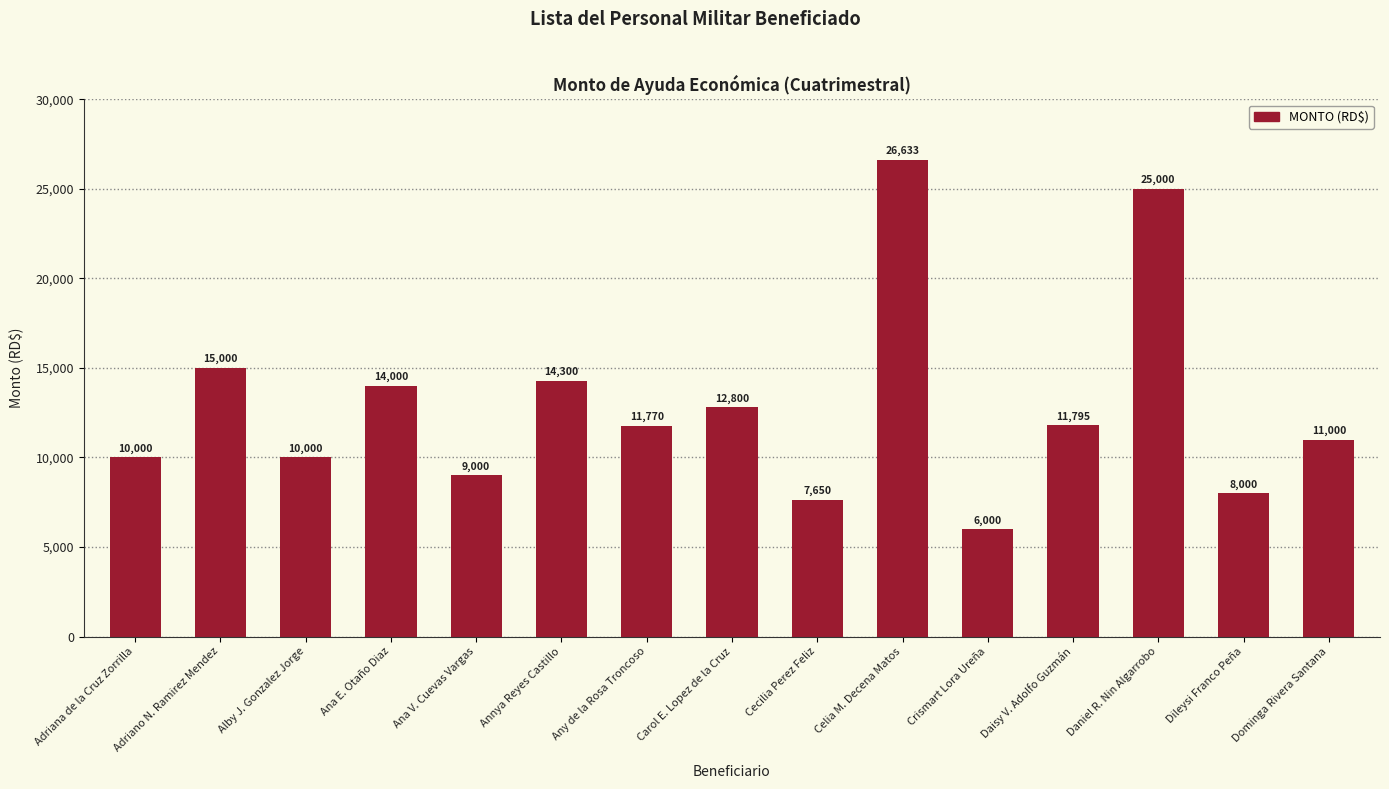

Between Cecilia Perez Feliz and Ana E. Otaño Diaz, which is larger?

Ana E. Otaño Diaz